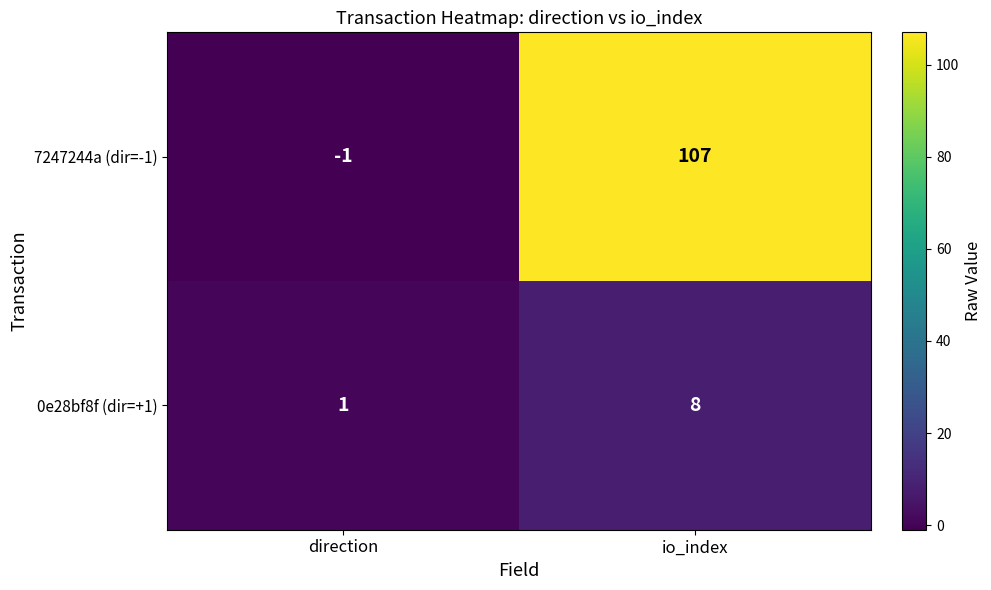

At which label does 0e28bf8f (dir=+1) reach its peak?

io_index